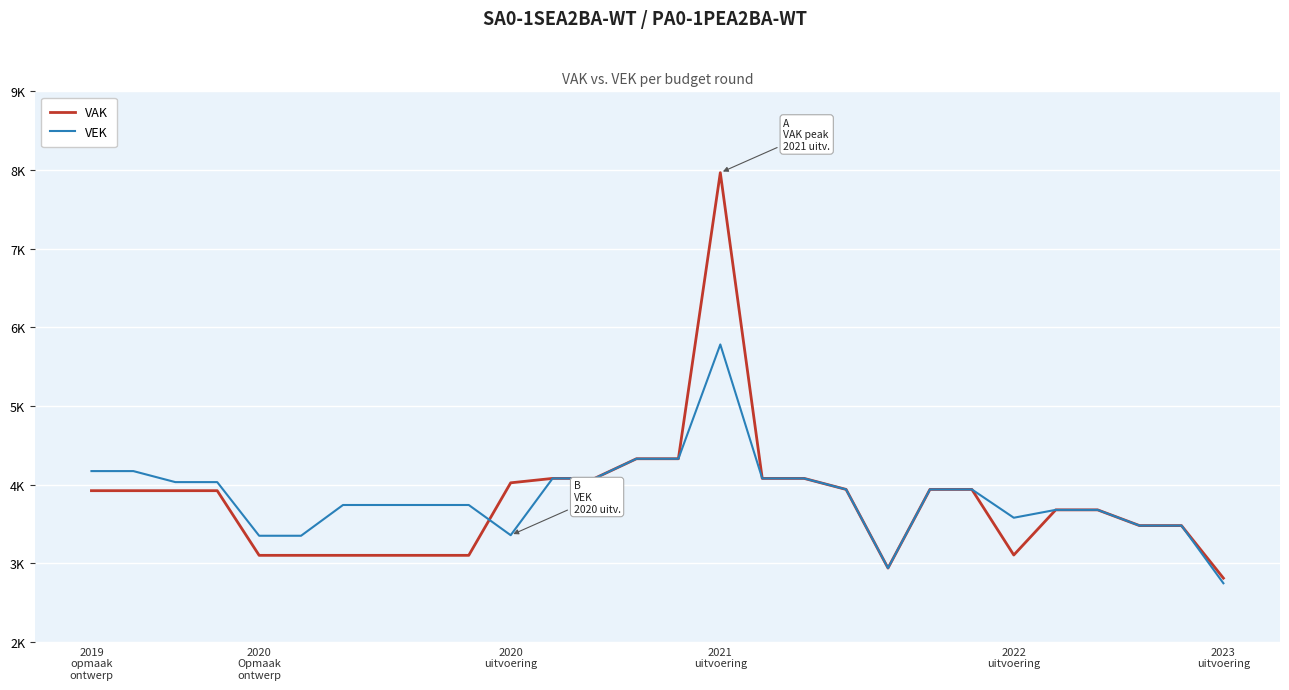

Is this an area chart (filled region under the line)?

No